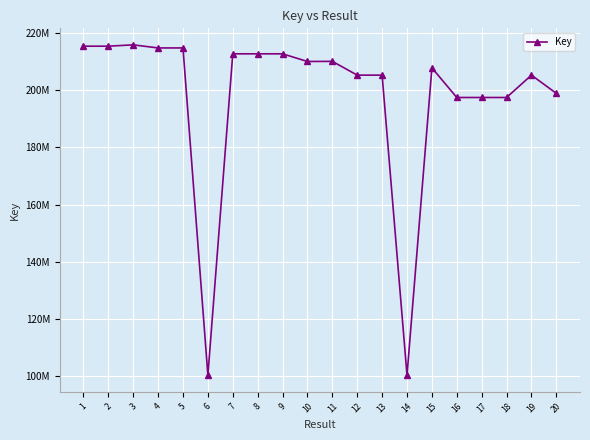

Where is the first local maximum?

3